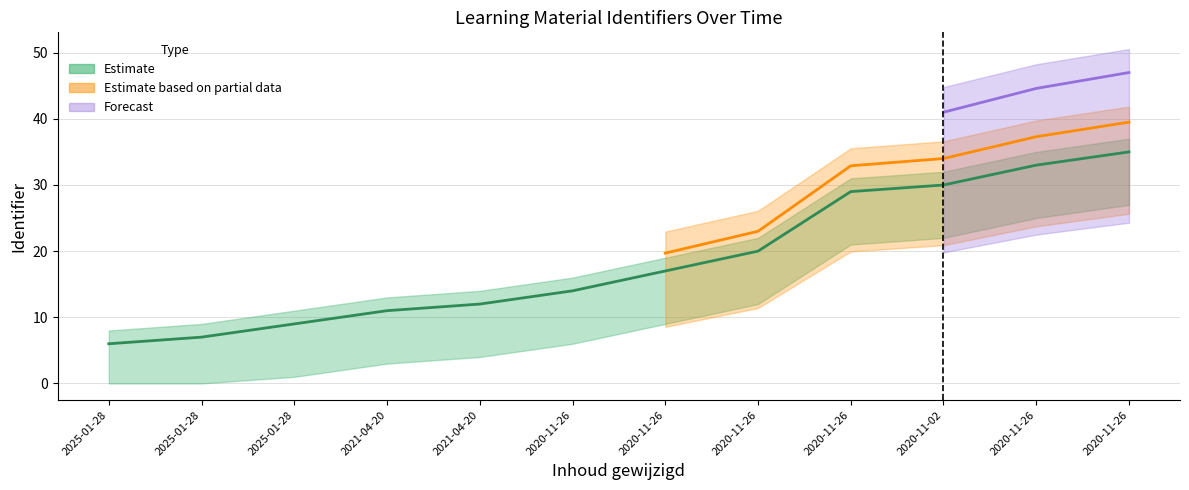

What is the change in value from 2025-01-28 to 2021-04-20?

+5